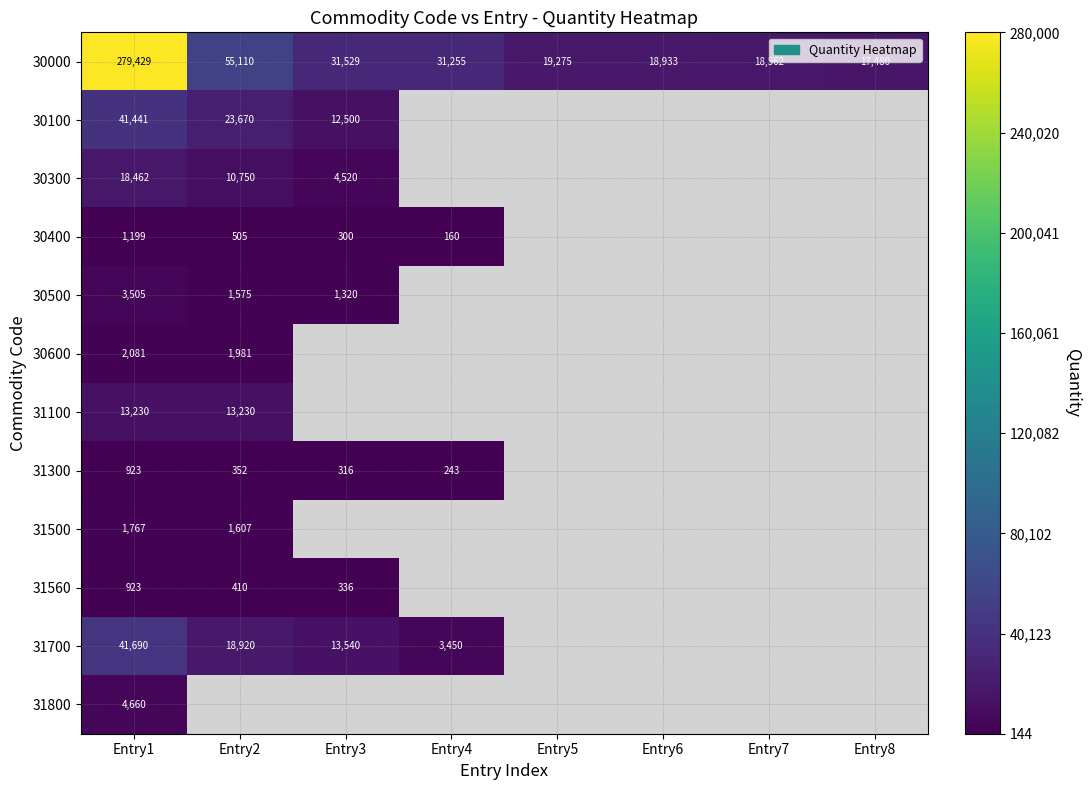

List the labels in order of 30000 value, smallest first.

Entry8, Entry7, Entry6, Entry5, Entry4, Entry3, Entry2, Entry1